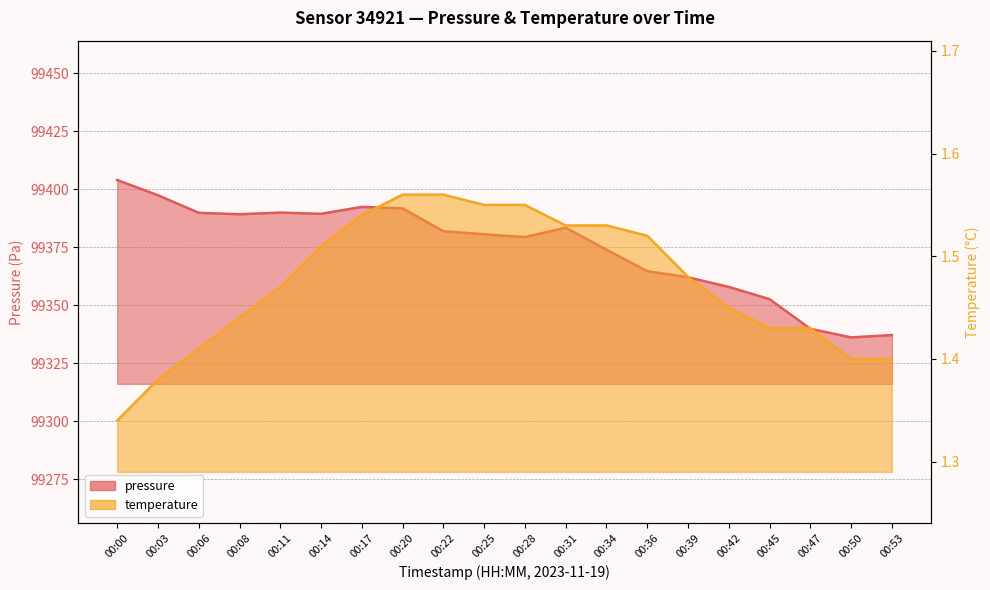

The temperature series shows 1.6 at 00:22. True or false?

True